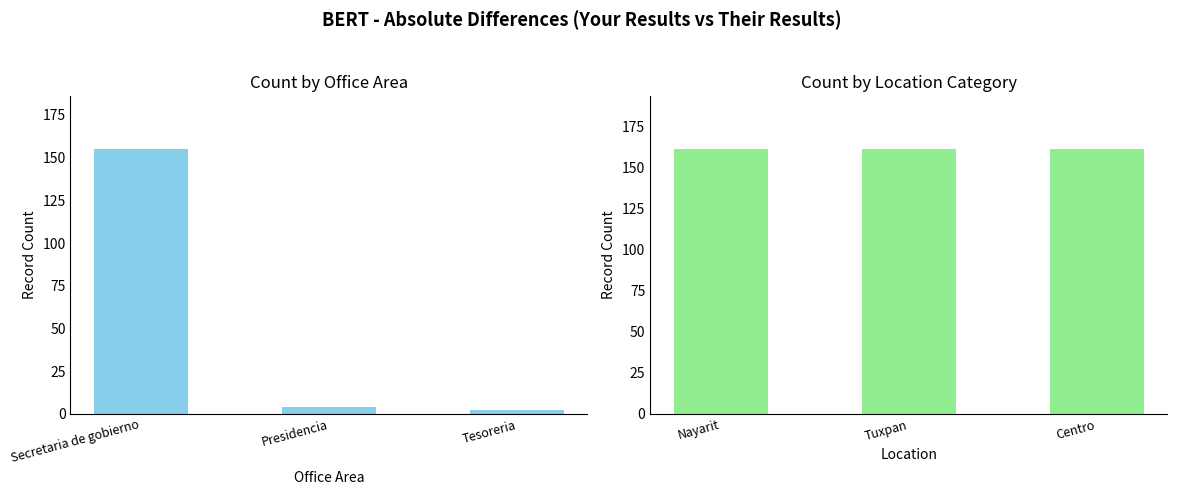

At Tesoreria, list the series in order from smallest to largest.

Count by Area, Count by Location